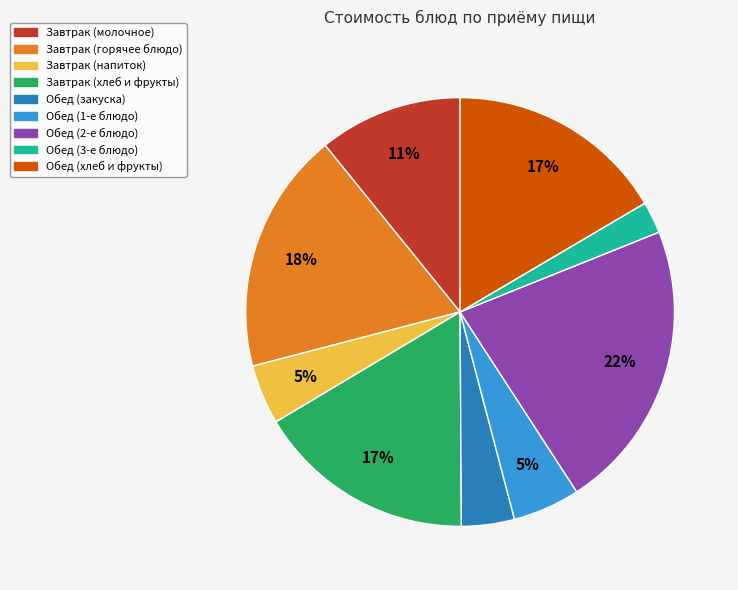

Is there any slice that represents more than half of the pie?

No